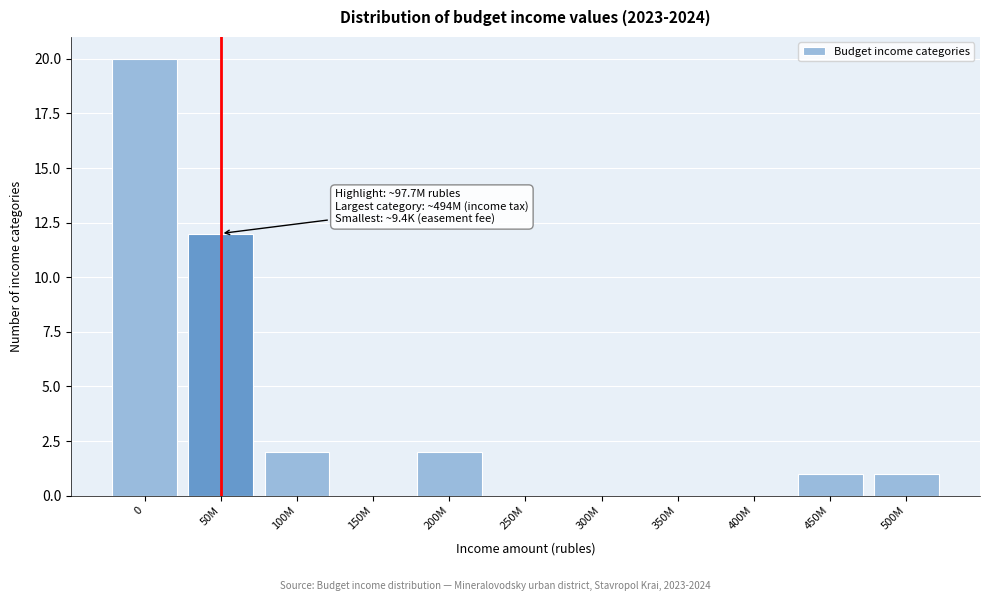

Reading left to right, list all the values displayed in this chart.

0=20	50M=12	100M=2	150M=0	200M=2	250M=0	300M=0	350M=0	400M=0	450M=1	500M=1